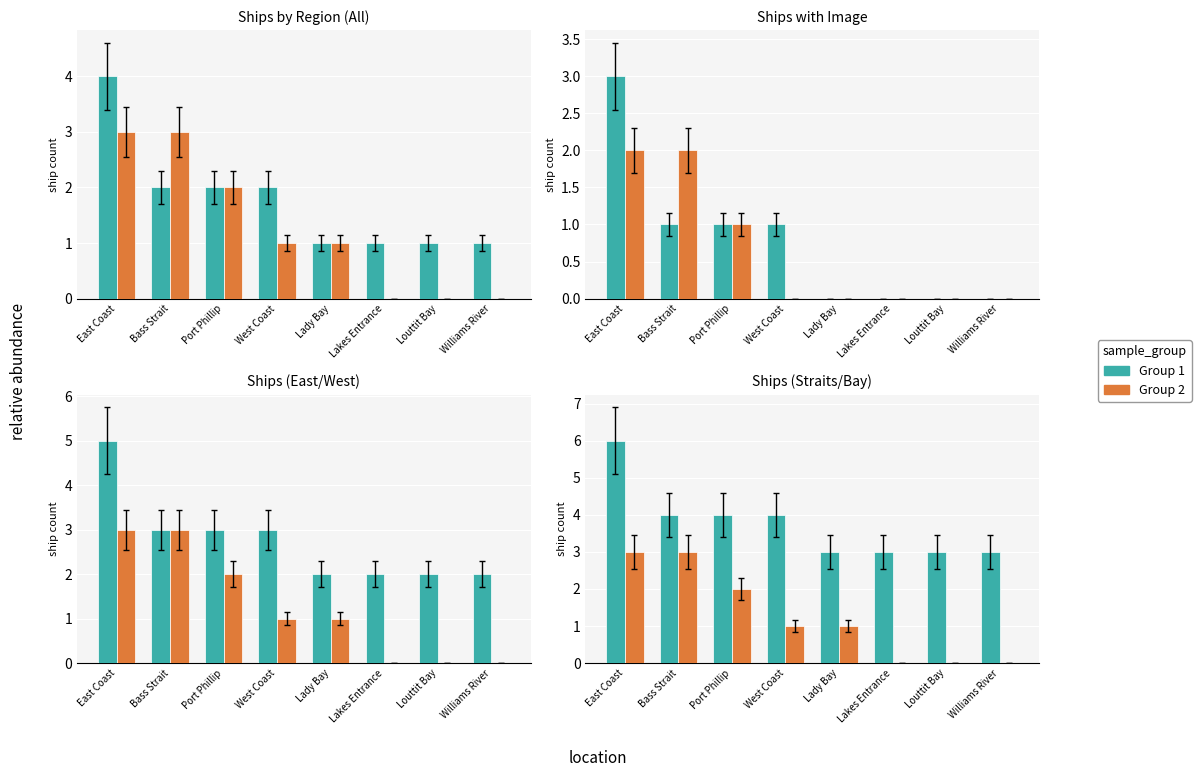

Reading left to right, extract all data points from this chart.

Group 1: East Coast=6	Bass Strait=4	Port Phillip=4	West Coast=4	Lady Bay=3	Lakes Entrance=3	Louttit Bay=3	Williams River=3
Group 2: East Coast=3	Bass Strait=3	Port Phillip=2	West Coast=1	Lady Bay=1	Lakes Entrance=0	Louttit Bay=0	Williams River=0